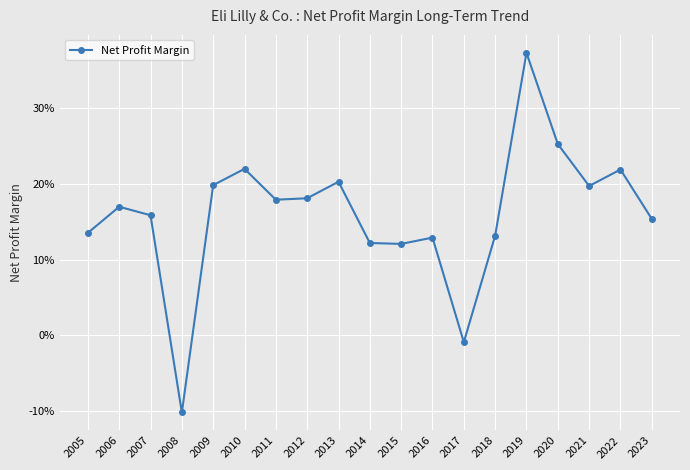

Which category has the lowest value across all series?

2008